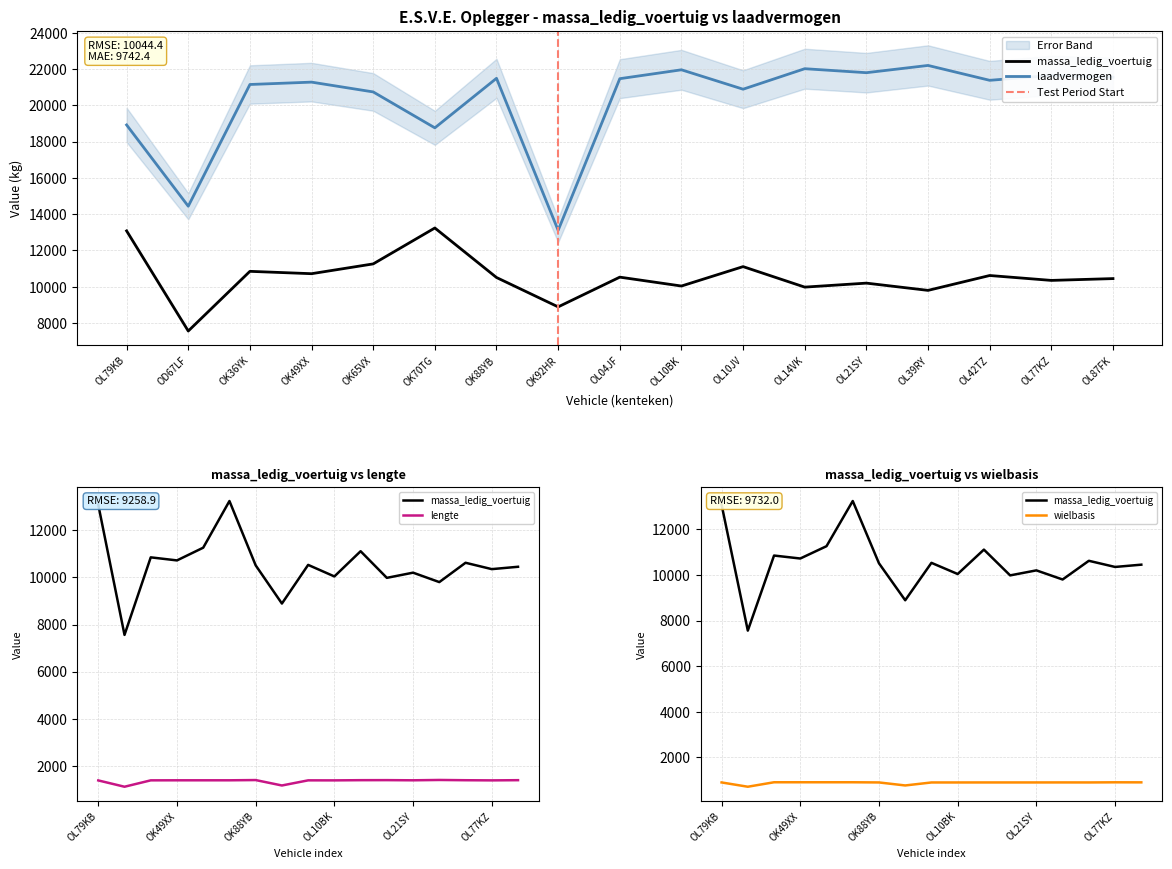

What are all the series names shown in the legend?

massa_ledig_voertuig, laadvermogen, lengte, wielbasis